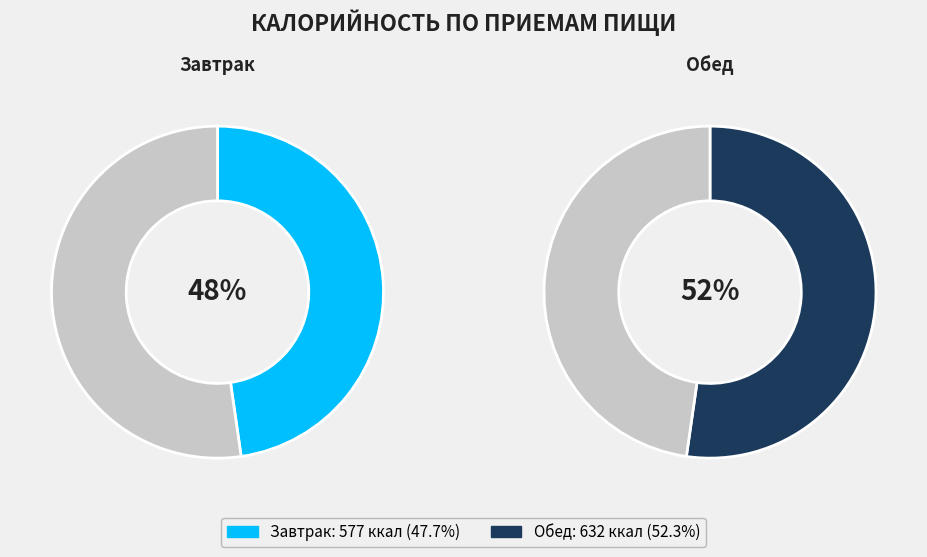

Rank the categories by value from highest to lowest.

Обед, Завтрак